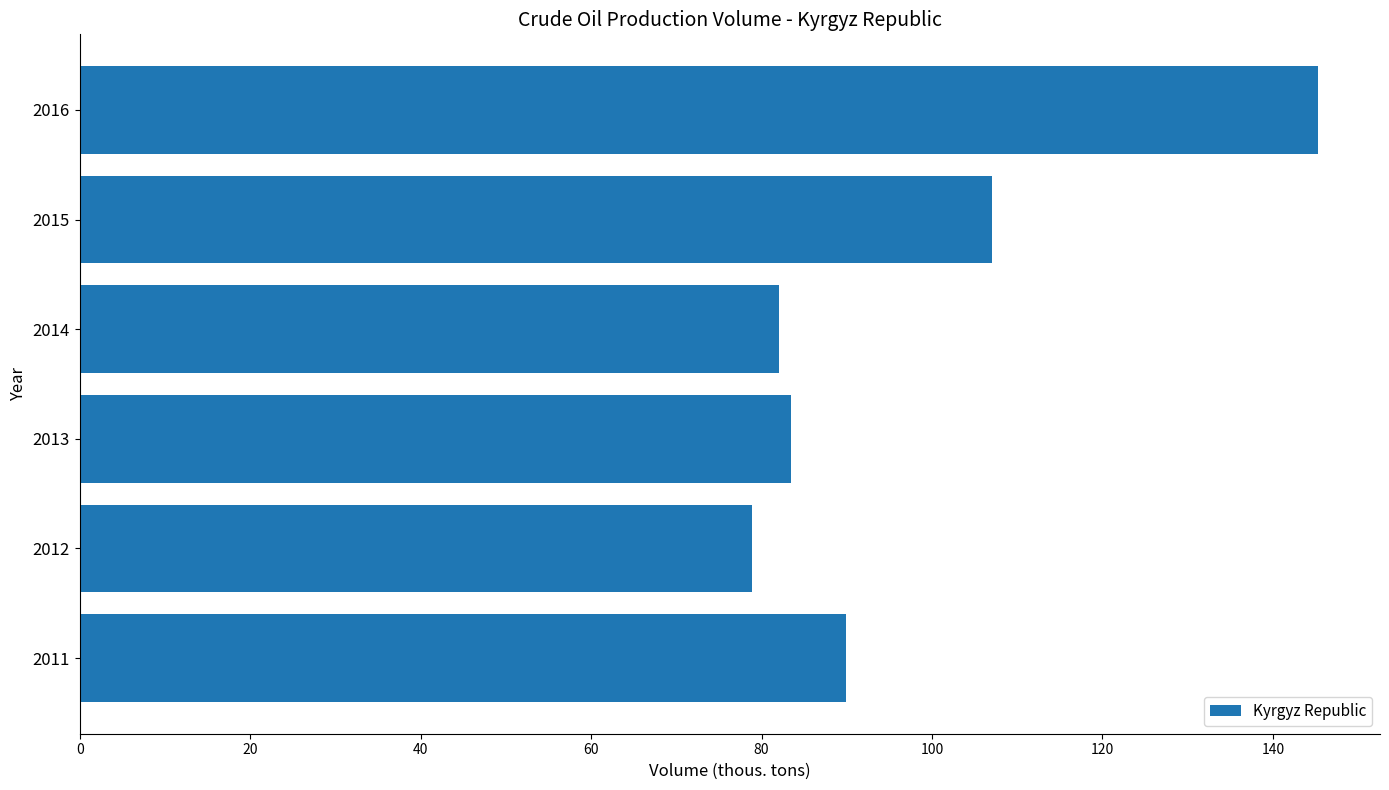

What is the ratio of the value at 2015 to the value at 2014?

1.3